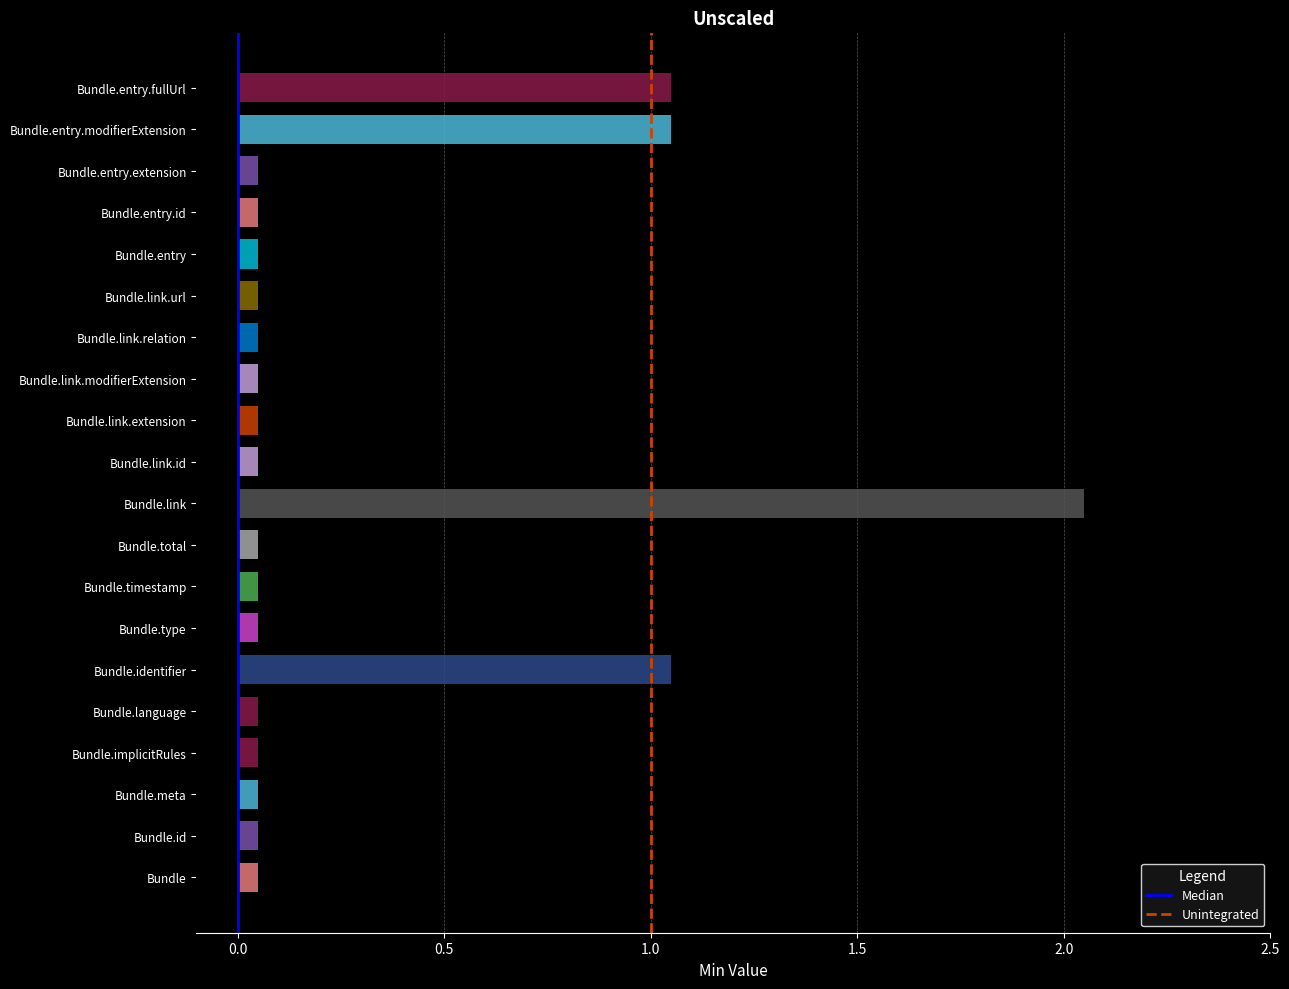

Which series has the largest range (max minus min)?

Median